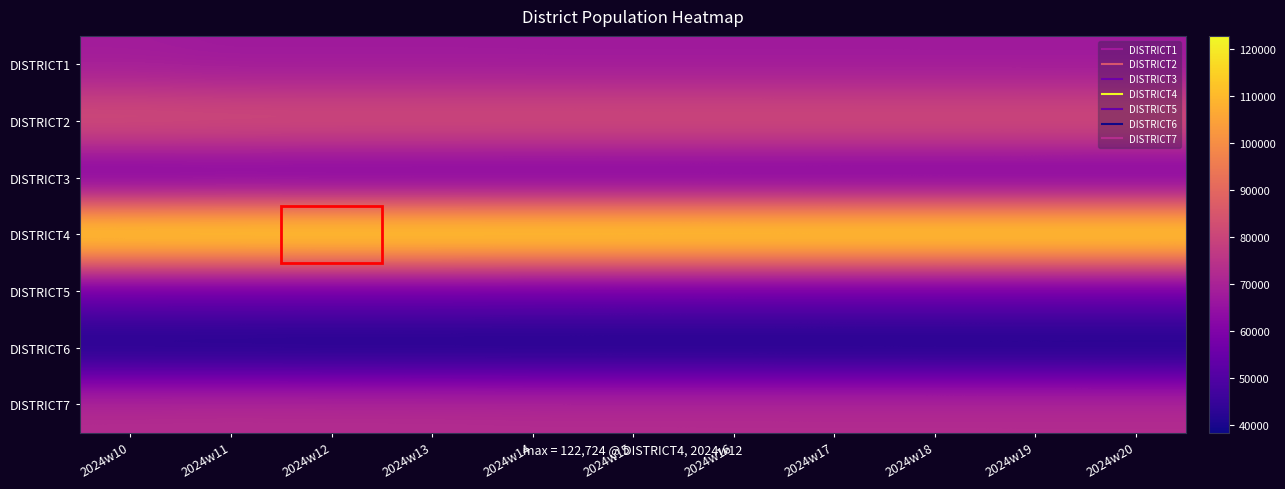

Reading right to left, transcribe all the data shown in this chart.

DISTRICT1: 2024w20=67060	2024w19=67070	2024w18=67080	2024w17=67090	2024w16=67100	2024w15=67110	2024w14=67119	2024w13=67190	2024w12=67199	2024w11=67124	2024w10=67869
DISTRICT2: 2024w20=83985	2024w19=83990	2024w18=83995	2024w17=84000	2024w16=84005	2024w15=84010	2024w14=84015	2024w13=84050	2024w12=84054	2024w11=84199	2024w10=84520
DISTRICT3: 2024w20=56150	2024w19=56160	2024w18=56170	2024w17=56180	2024w16=56190	2024w15=56200	2024w14=56213	2024w13=56310	2024w12=56311	2024w11=56473	2024w10=56117
DISTRICT4: 2024w20=122560	2024w19=122570	2024w18=122580	2024w17=122590	2024w16=122600	2024w15=122609	2024w14=122617	2024w13=122720	2024w12=122724	2024w11=122621	2024w10=122443
DISTRICT5: 2024w20=54160	2024w19=54170	2024w18=54180	2024w17=54190	2024w16=54200	2024w15=54211	2024w14=54219	2024w13=54390	2024w12=54393	2024w11=54322	2024w10=54421
DISTRICT6: 2024w20=38350	2024w19=38360	2024w18=38370	2024w17=38380	2024w16=38390	2024w15=38402	2024w14=38415	2024w13=38500	2024w12=38506	2024w11=38682	2024w10=38761
DISTRICT7: 2024w20=72960	2024w19=72970	2024w18=72980	2024w17=72990	2024w16=73000	2024w15=73012	2024w14=73019	2024w13=73190	2024w12=73196	2024w11=73271	2024w10=73121